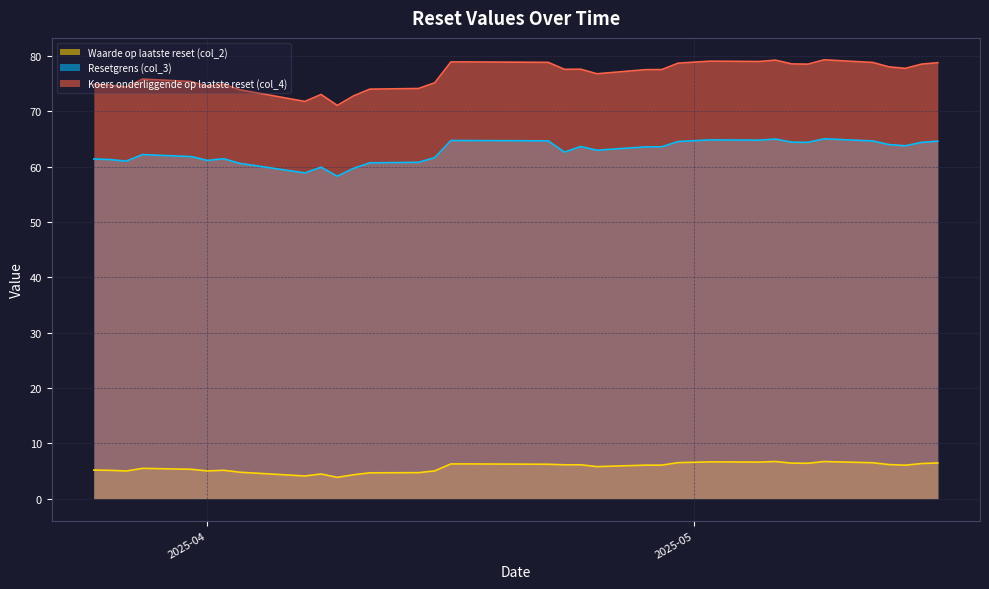

Rank the series by their average value, from highest to lowest.

Koers onderliggende op laatste reset (col_4), Resetgrens (col_3), Waarde op laatste reset (col_2)